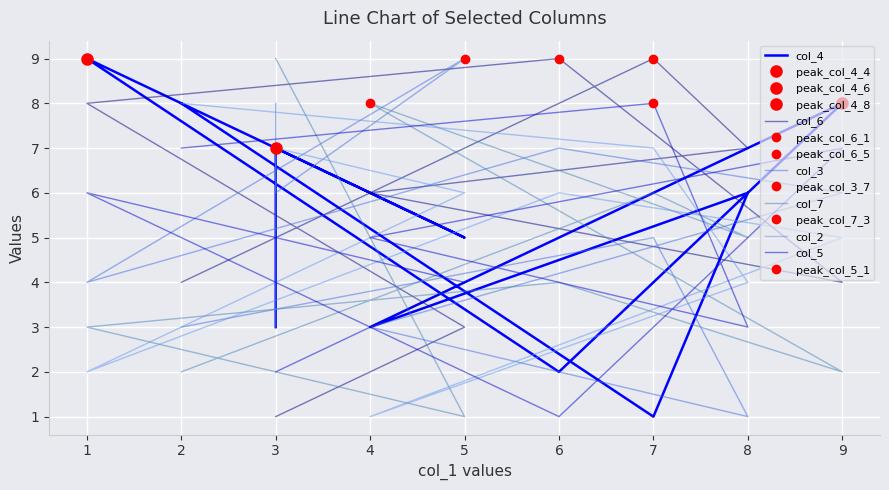

List the series in order of their peak value, highest first.

col_4, col_6, col_3, col_7, col_2, col_5